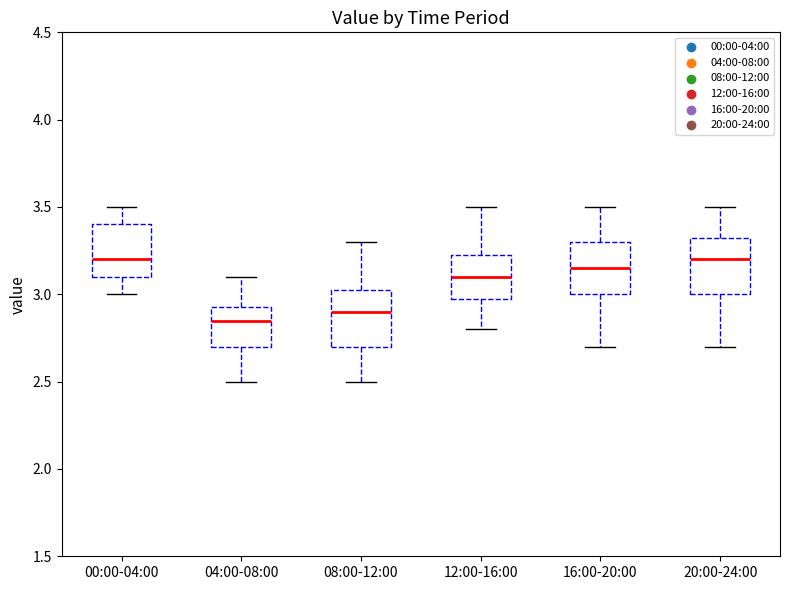

Reading left to right, transcribe this box plot: for each box, give where its median line is, the range the box spans, and where its two whiskers end, as read against the y-axis. The values are not printed on the chart, so give them approximately, as read against the axis.

00:00-04:00: median 3.20, box 3.10 to 3.40, whiskers 3.00 to 3.50
04:00-08:00: median 2.85, box 2.70 to 2.95, whiskers 2.50 to 3.10
08:00-12:00: median 2.90, box 2.70 to 3.05, whiskers 2.50 to 3.30
12:00-16:00: median 3.10, box 3.00 to 3.25, whiskers 2.80 to 3.50
16:00-20:00: median 3.15, box 3.00 to 3.30, whiskers 2.70 to 3.50
20:00-24:00: median 3.20, box 3.00 to 3.35, whiskers 2.70 to 3.50